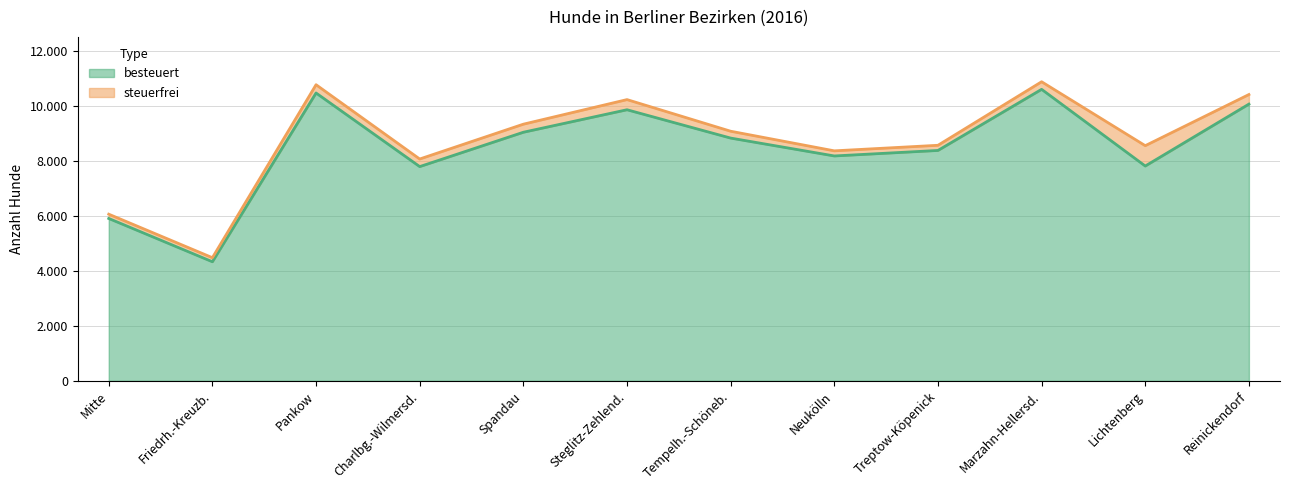

The chart shows a value of 2291 at Spandau. True or false?

False